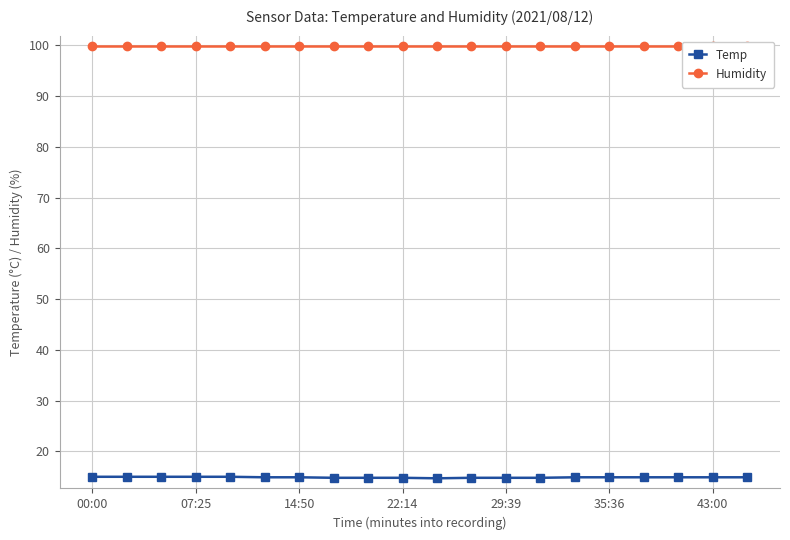

Is this an area chart (filled region under the line)?

No